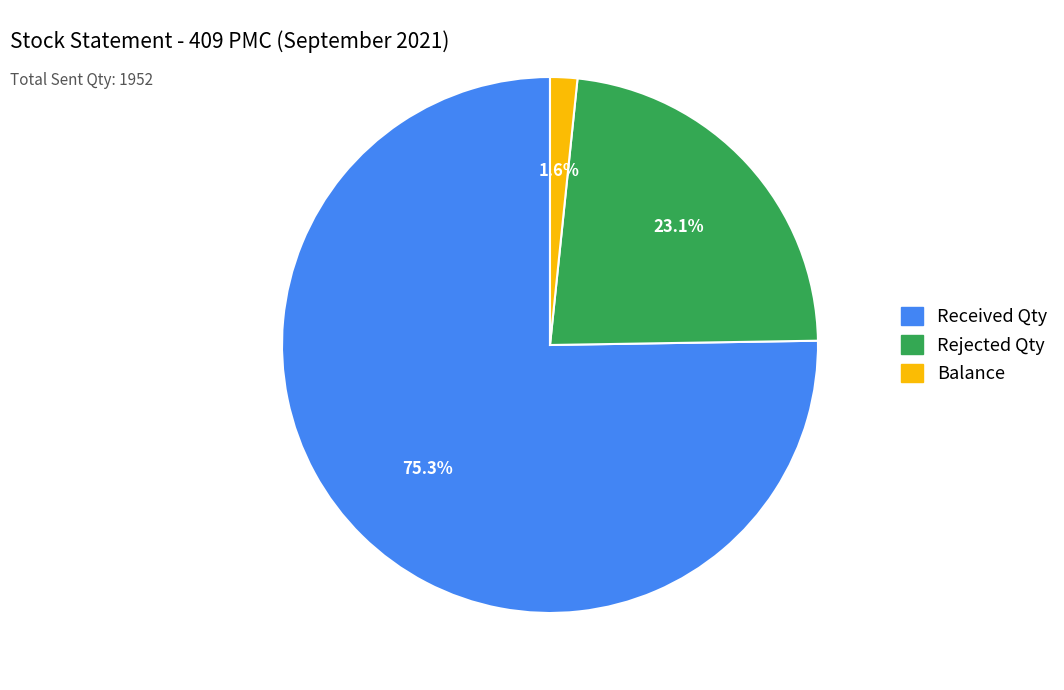

Rank the categories by value from lowest to highest.

Balance, Rejected Qty, Received Qty